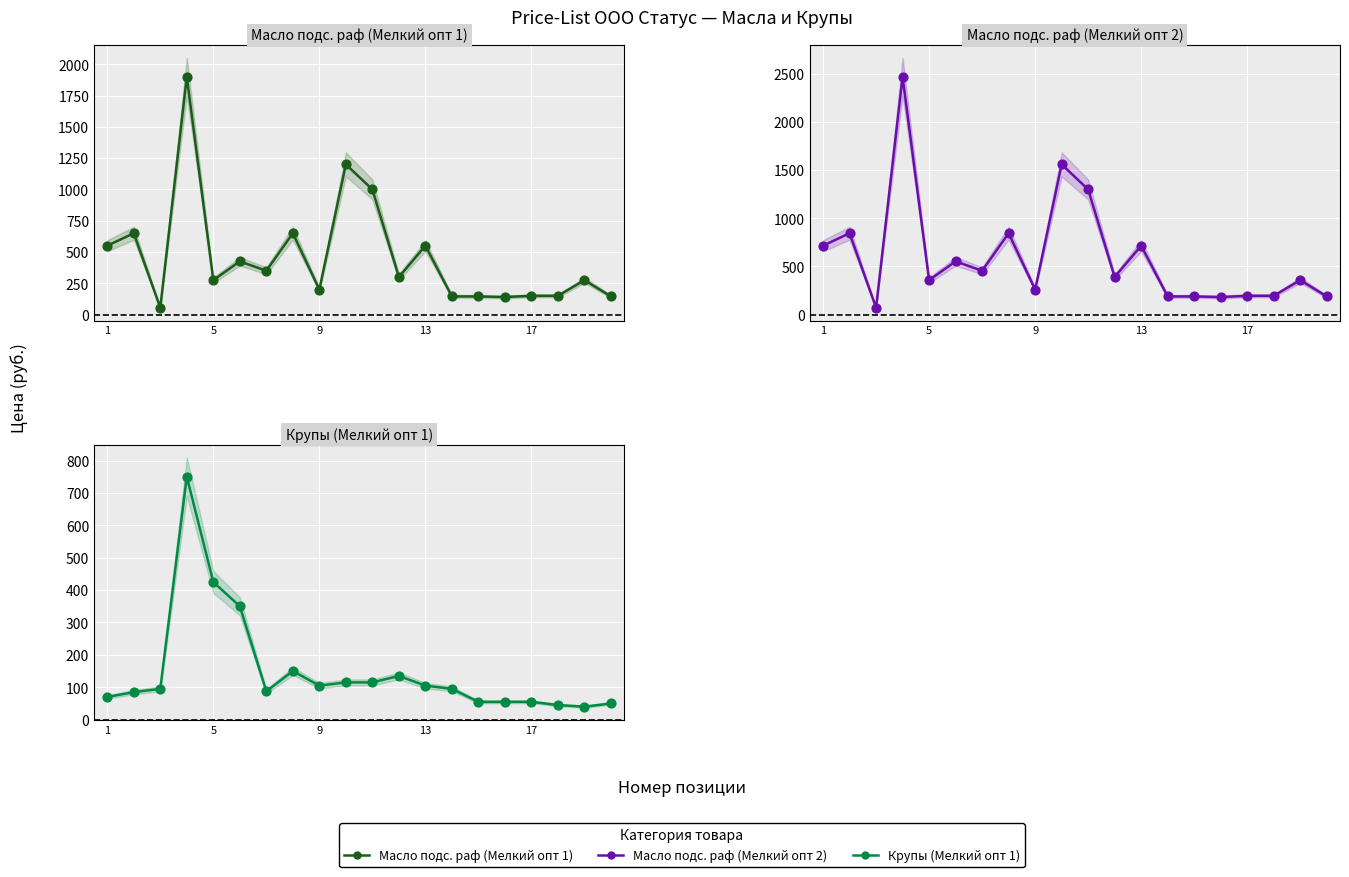

What are all the series names shown in the legend?

Масло подс. раф (Мелкий опт 1), Масло подс. раф (Мелкий опт 2), Крупы (Мелкий опт 1)